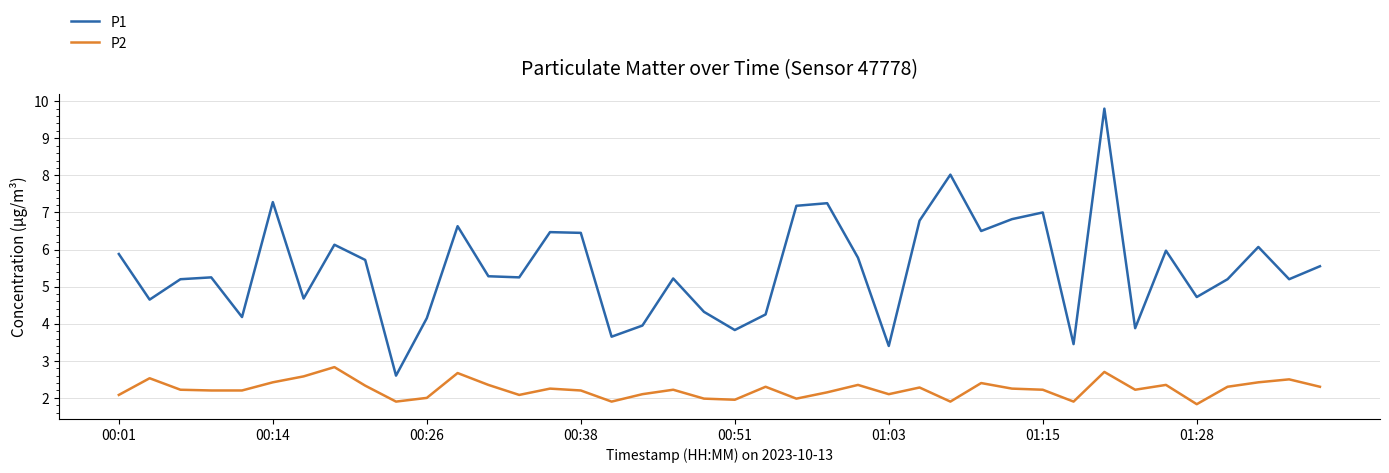

Rank the series by their average value, from lowest to highest.

P2, P1